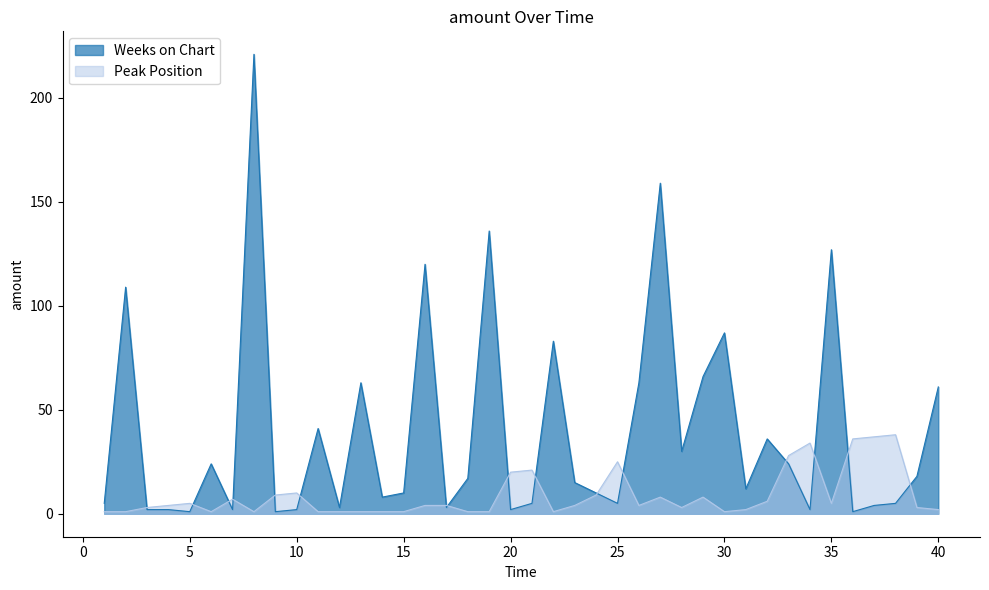

What is the difference between the maximum and minimum values in the Peak Position series?

37